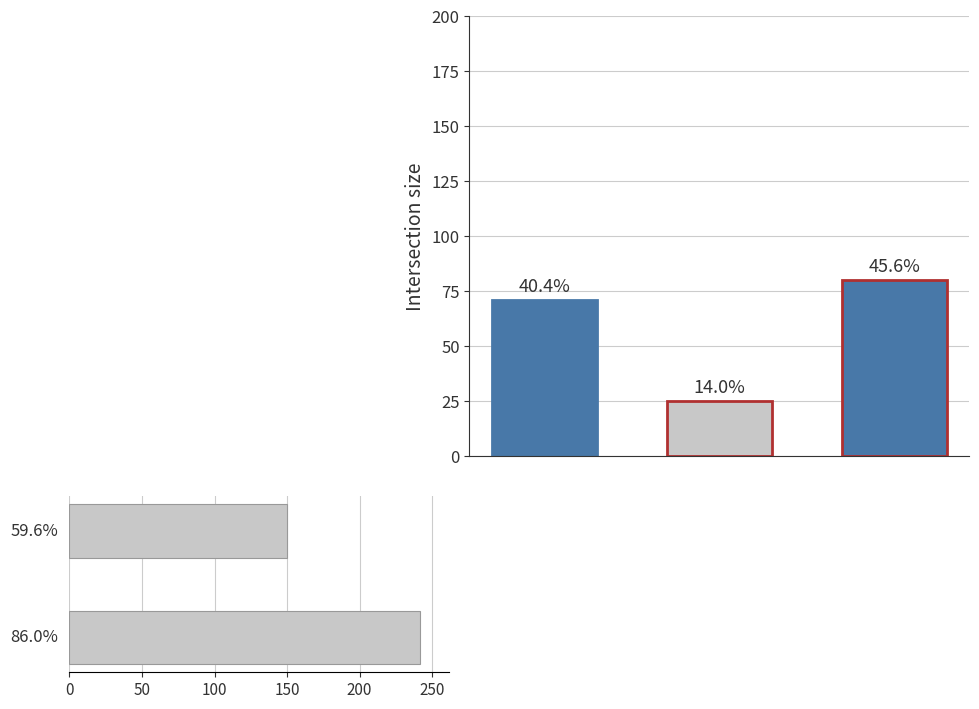

Reading right to left, extract all data points from this chart.

242	150